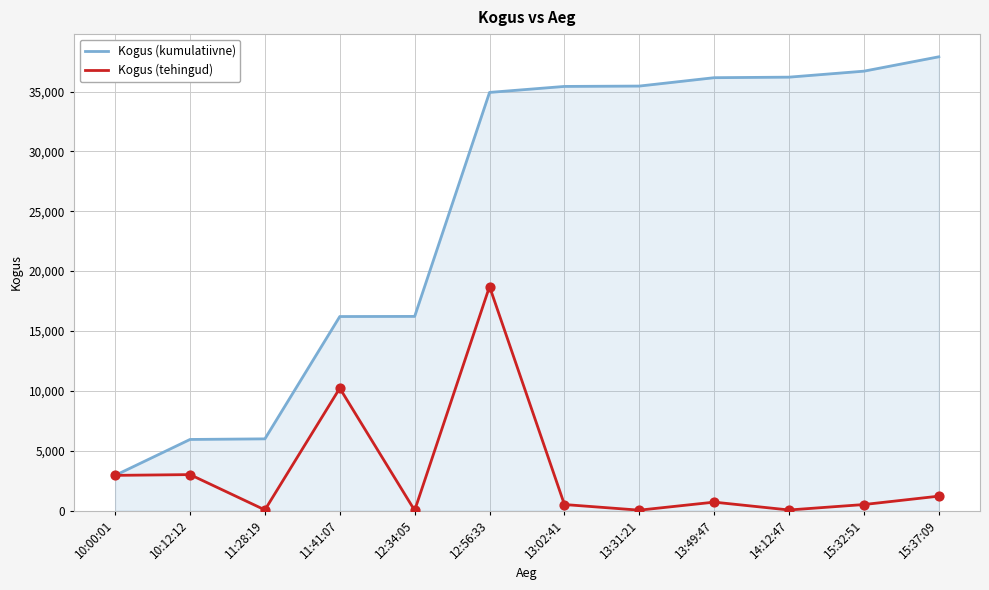

What is the total value across all series at 13:02:41?

35924